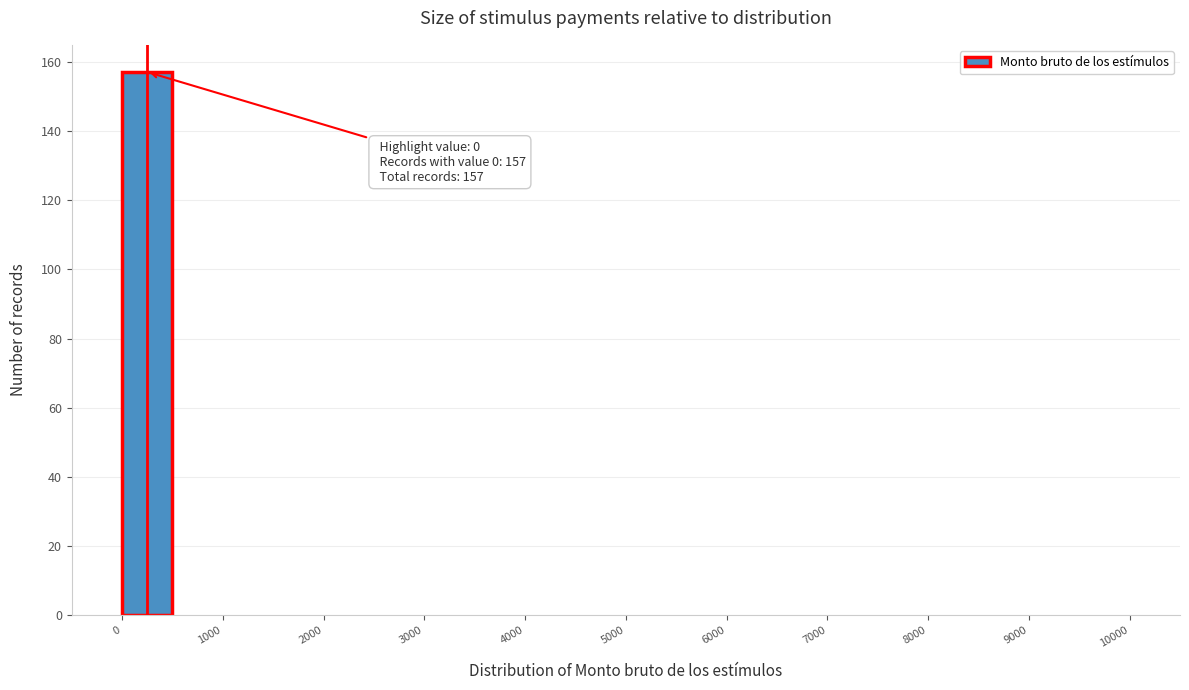

Which range on the x-axis has the tallest bar?

0 to 500